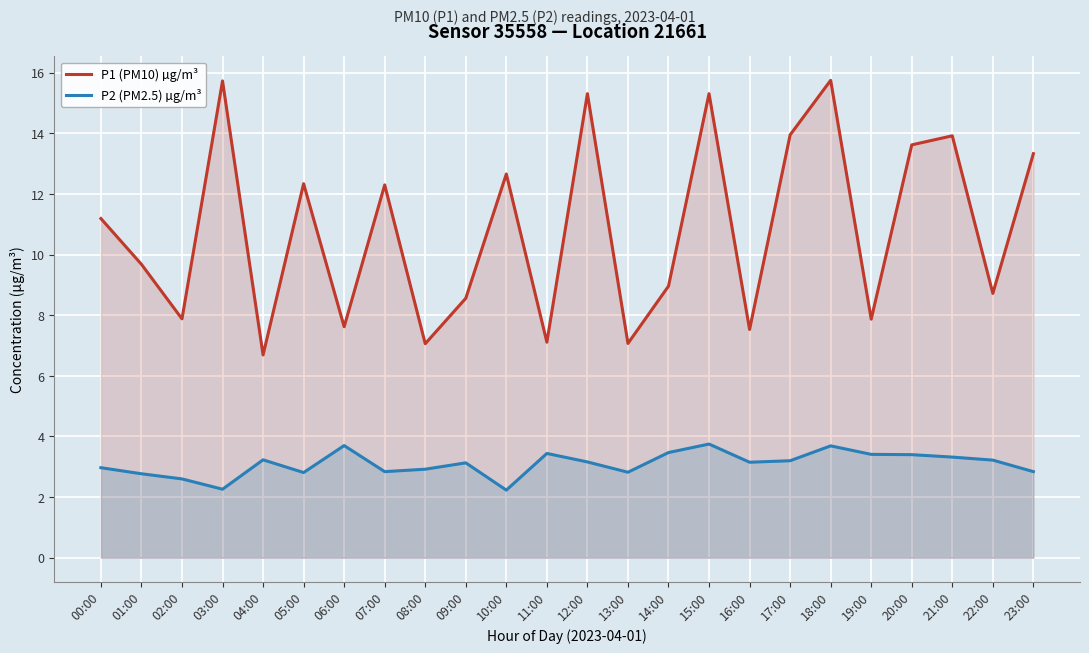

Reading right to left, what are all the values shown in this chart?

P1 (PM10) µg/m³: 13.3	8.7	13.9	13.6	7.9	15.8	13.9	7.5	15.3	9.0	7.1	15.3	7.1	12.7	8.6	7.1	12.3	7.6	12.3	6.7	15.7	7.9	9.7	11.2
P2 (PM2.5) µg/m³: 2.8	3.2	3.3	3.4	3.4	3.7	3.2	3.1	3.8	3.5	2.8	3.2	3.4	2.2	3.1	2.9	2.8	3.7	2.8	3.2	2.3	2.6	2.8	3.0